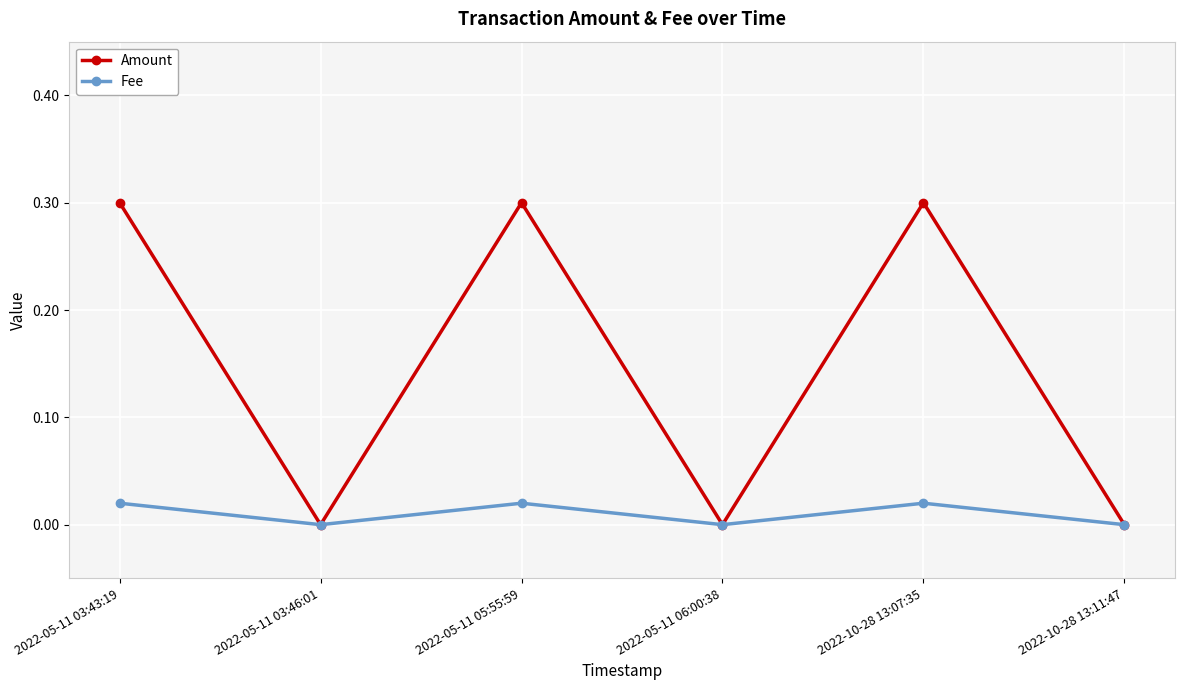

What is the difference between the highest and lowest values at 2022-10-28 13:07:35?

0.3